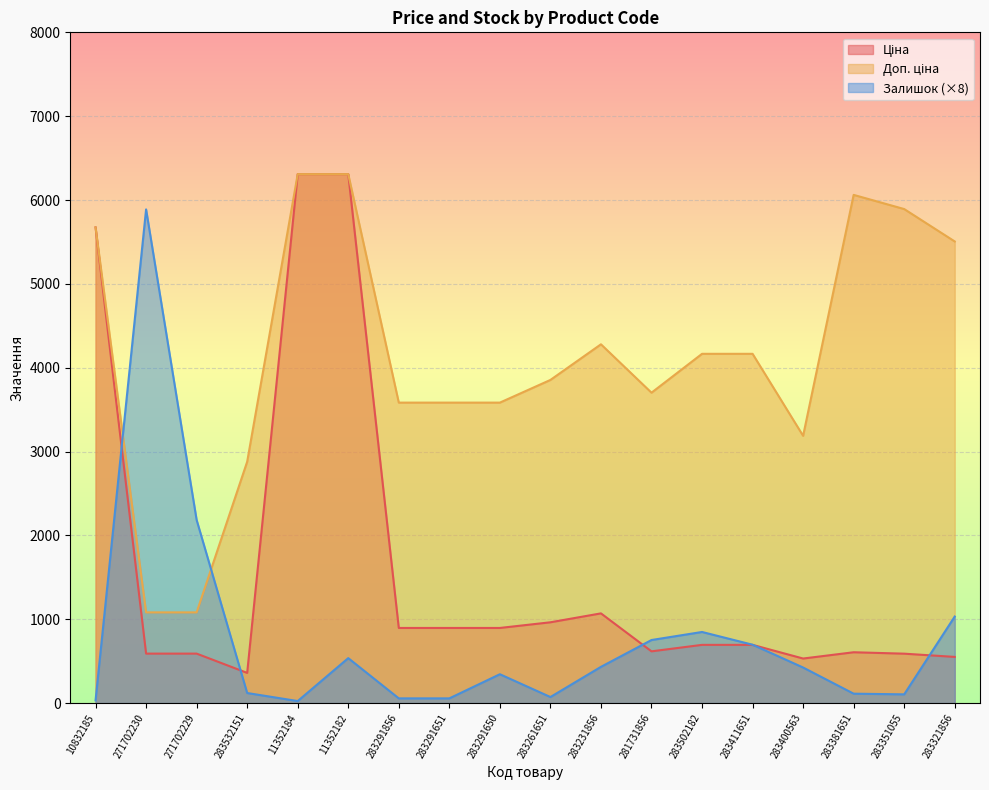

What is the sum of the Залишок values at 281731856 and 283291650?

1096.0